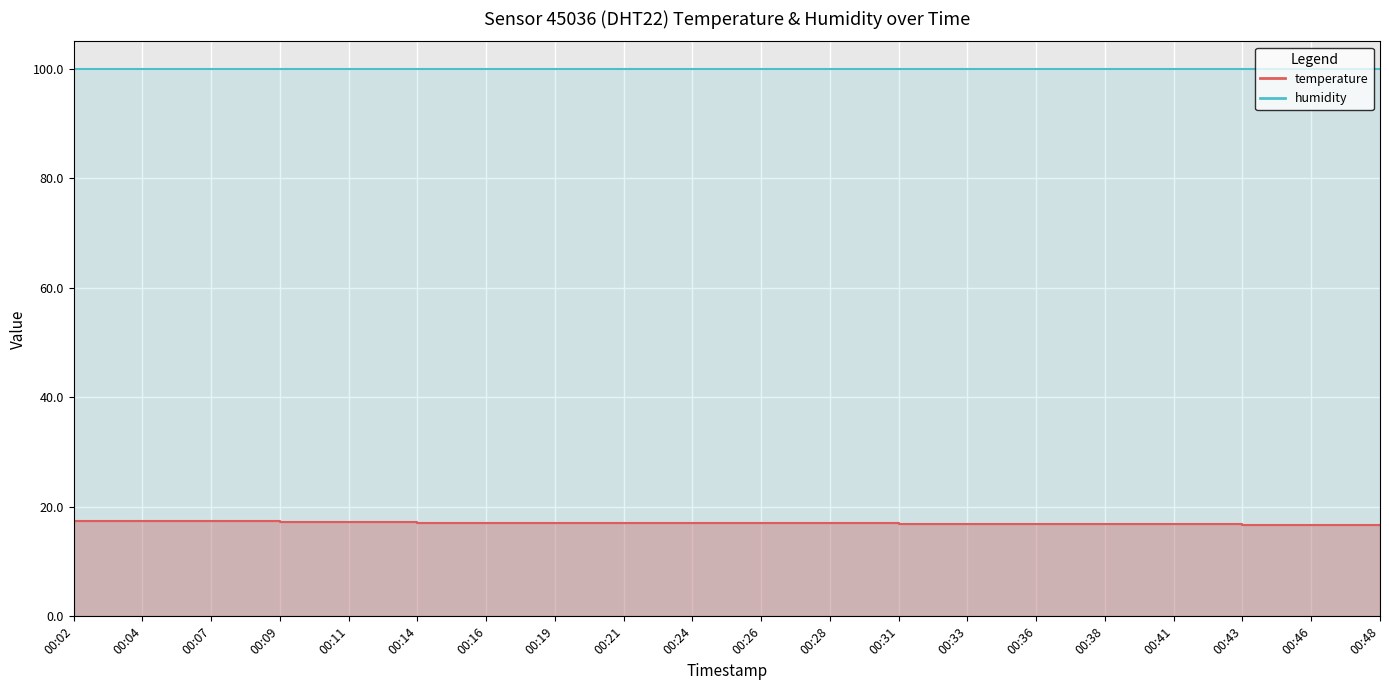

What value does the data have at 00:16?

17.1